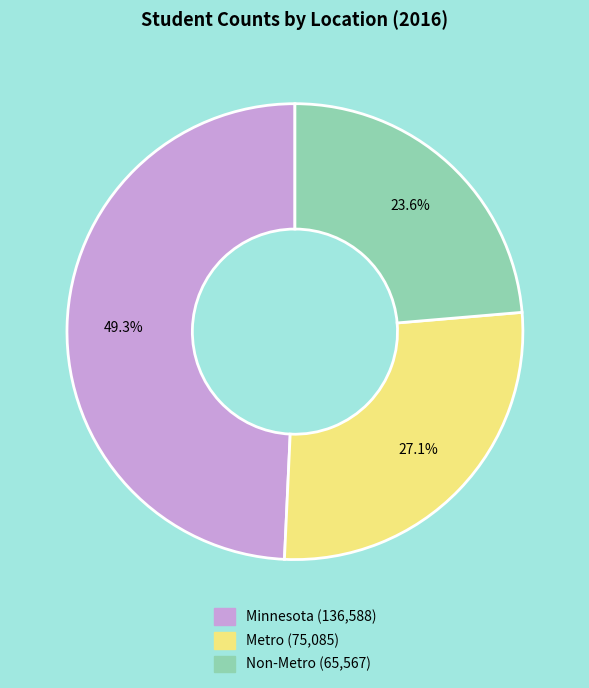

Is the sum of Non-Metro and Metro greater than half?

Yes